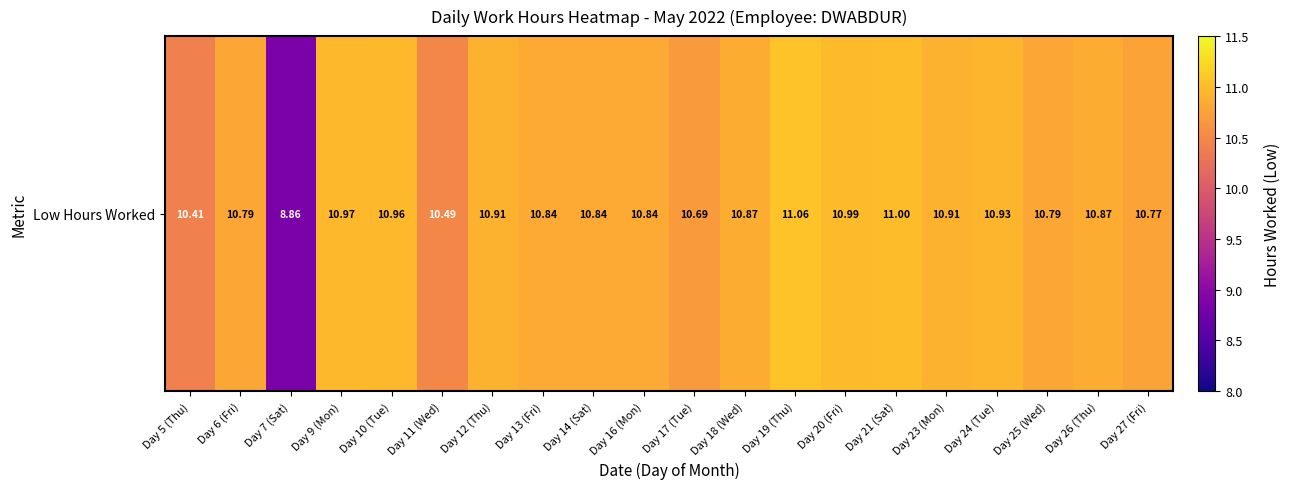

Where does the data first go above 10?

Day 5 (Thu)